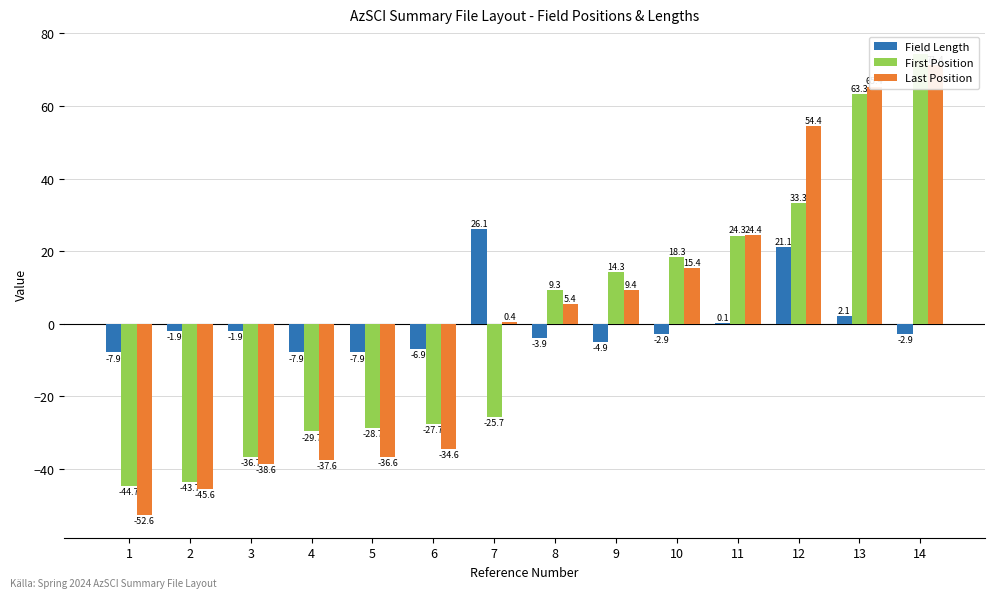

How many data points in Field Length are less than -2?

8